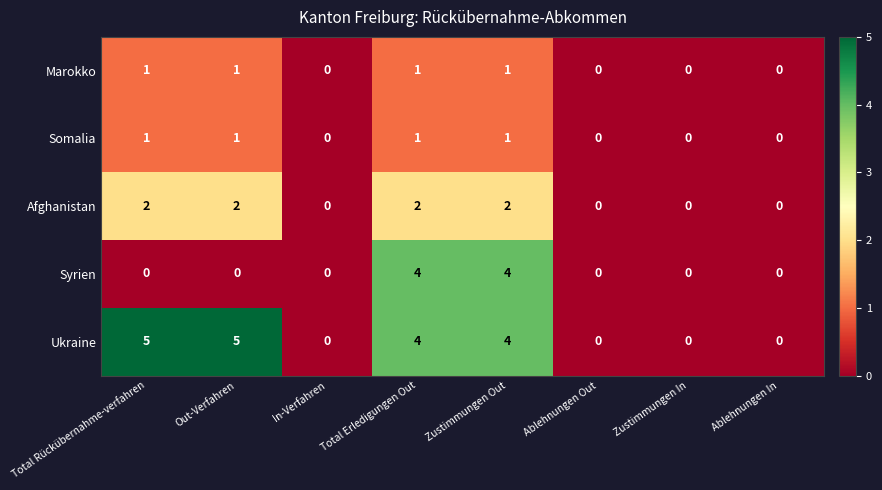

What is the difference between the second highest and second lowest values in the Ukraine series?

5